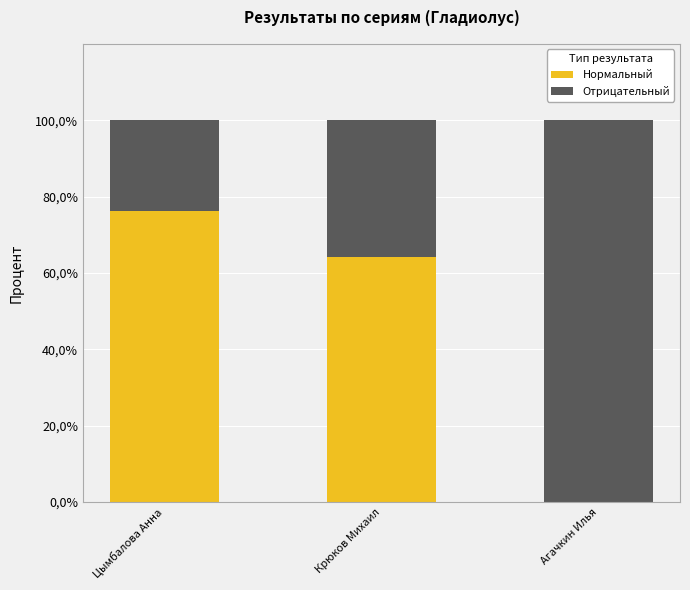

What is the total value across all series at Цымбалова Анна?

100.0